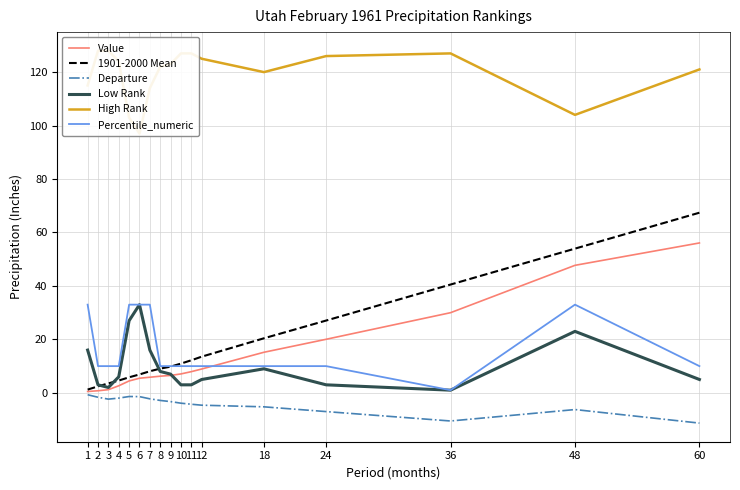

True or false: Low Rank and High Rank intersect in this chart.

False